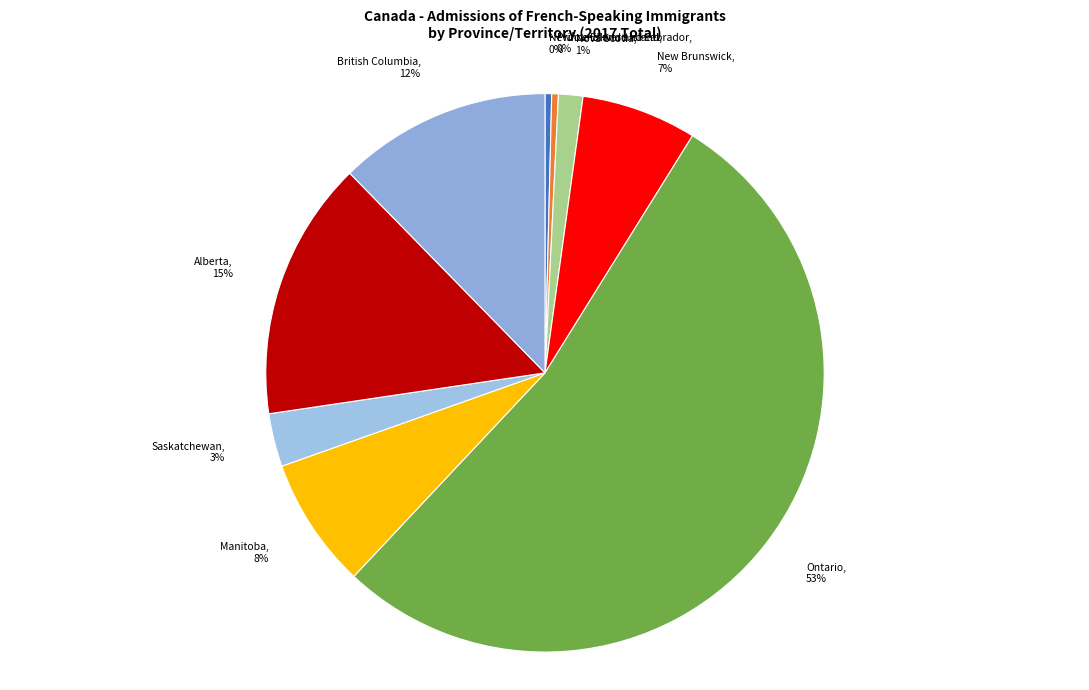

To the nearest percent, what percentage of the pie is Manitoba?

8%